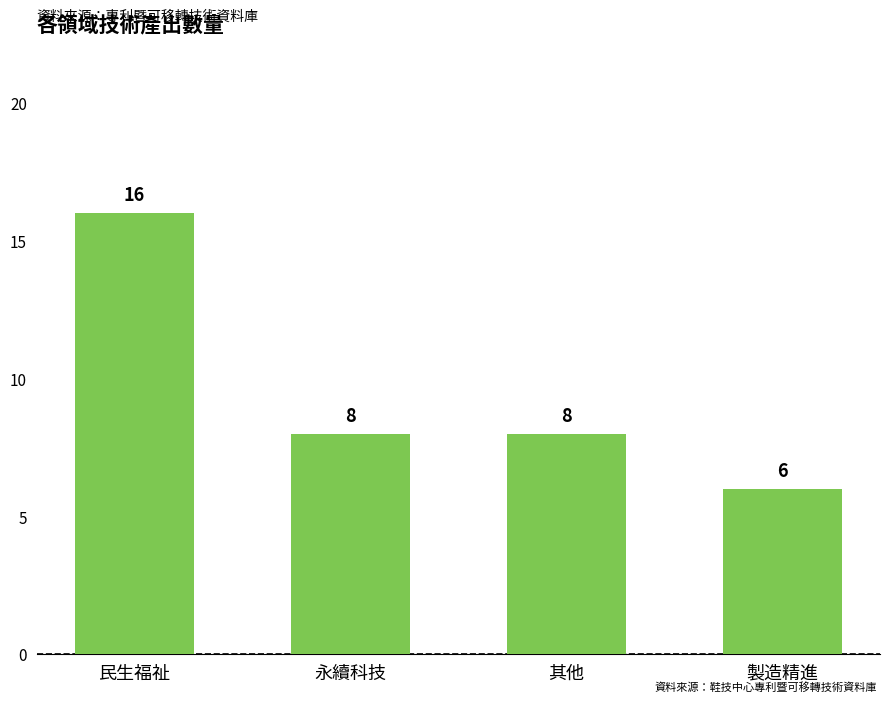

The chart shows a value of 6 at 製造精進. True or false?

True